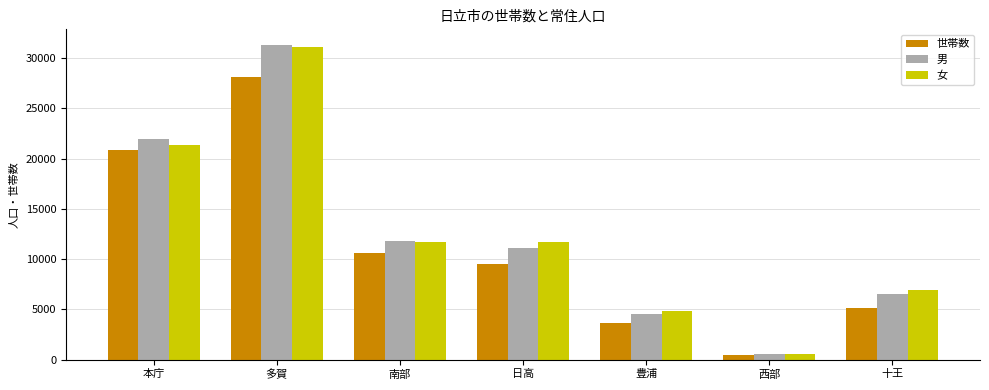

What are all the series names shown in the legend?

世帯数, 男, 女